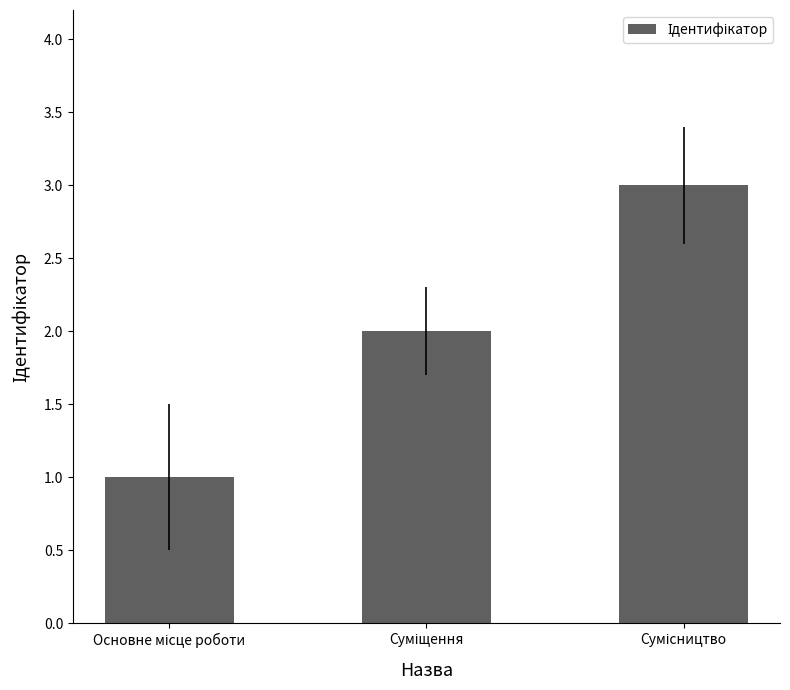

What is the greatest value displayed?

3